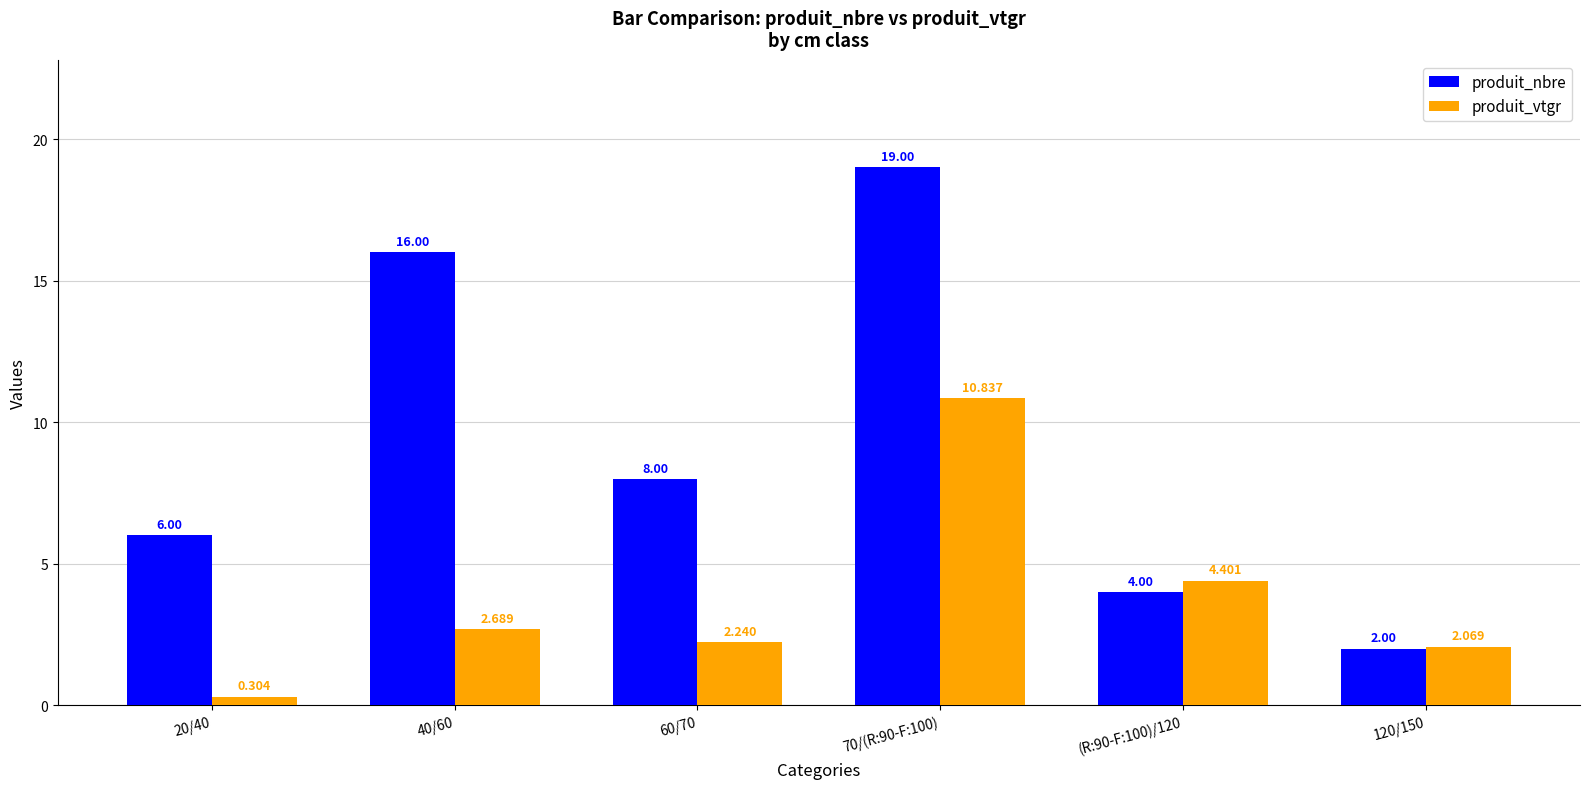

Between 20/40 and 120/150, which series saw the biggest shift?

produit_nbre